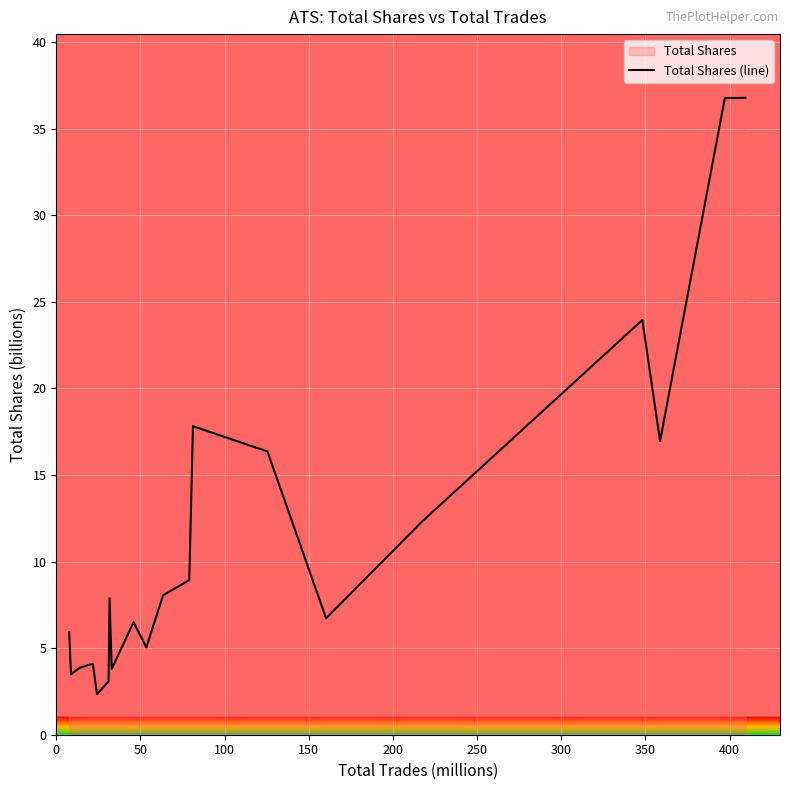

How many points are lower than both their immediate neighbors (excluding endpoints)?

6